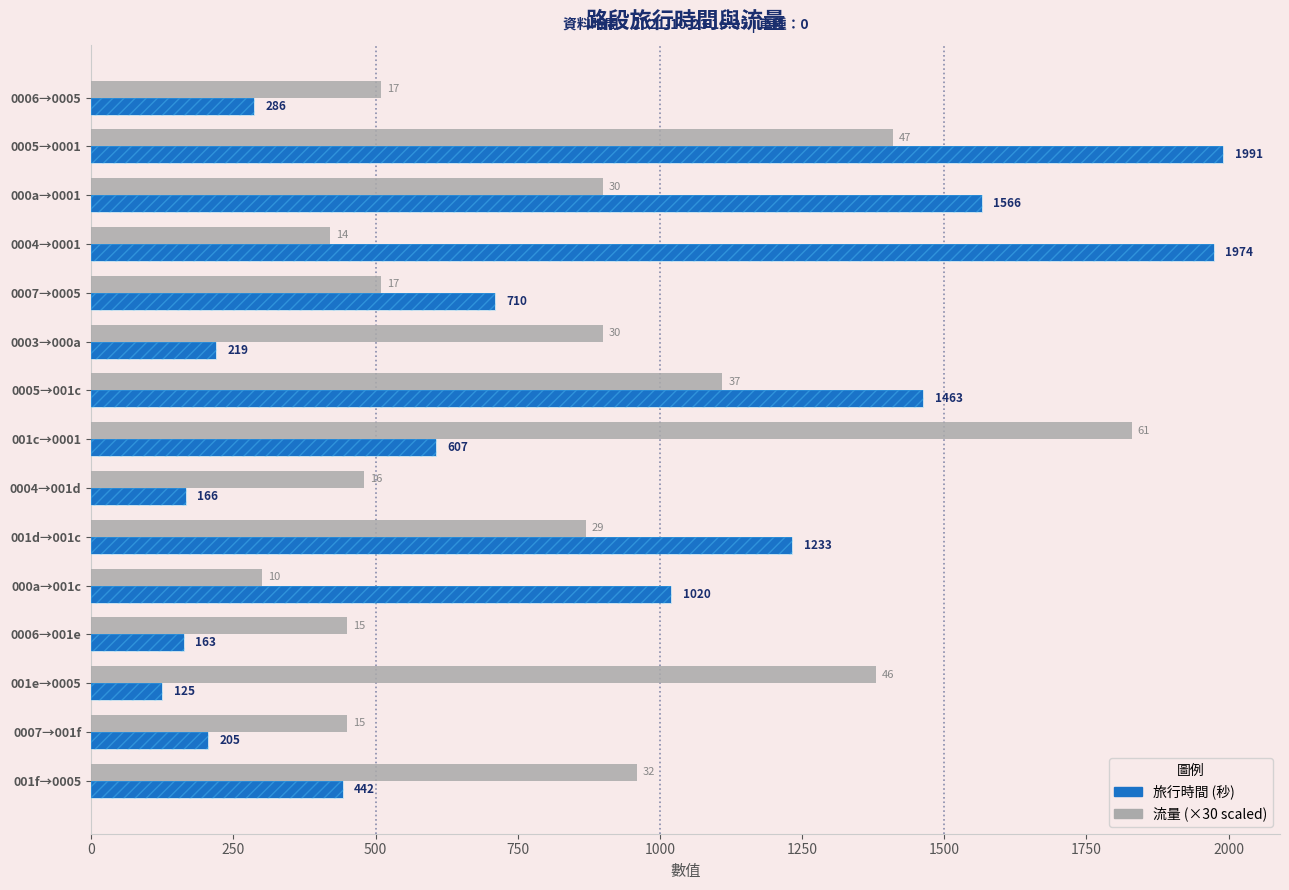

How many values in the 旅行時間 (秒) series are below 607?

7